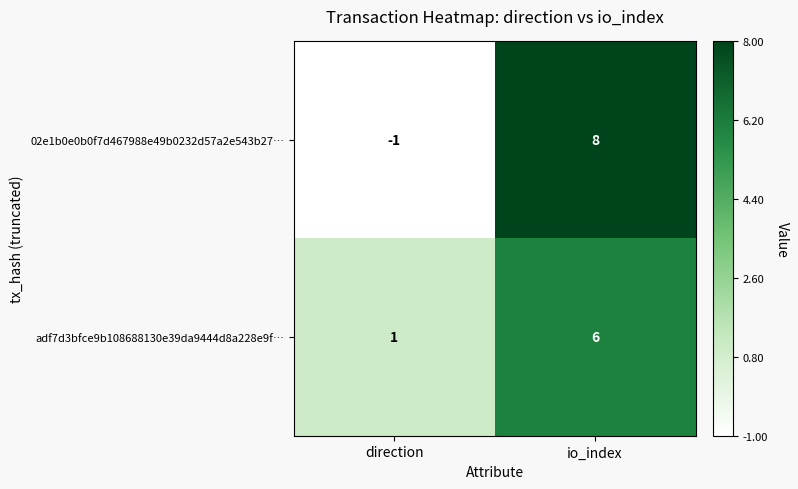

Reading left to right, what are all the values shown in this chart?

02e1b0e0b0f7d467988e49b0232d57a2e543b27…: -1	8
adf7d3bfce9b108688130e39da9444d8a228e9f…: 1	6